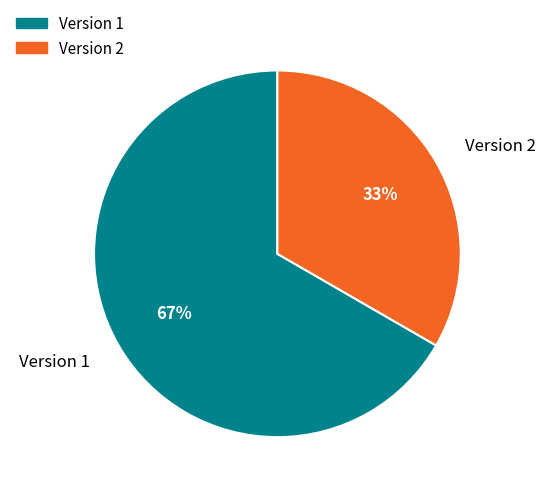

To the nearest percent, what is the average slice percentage?

50%